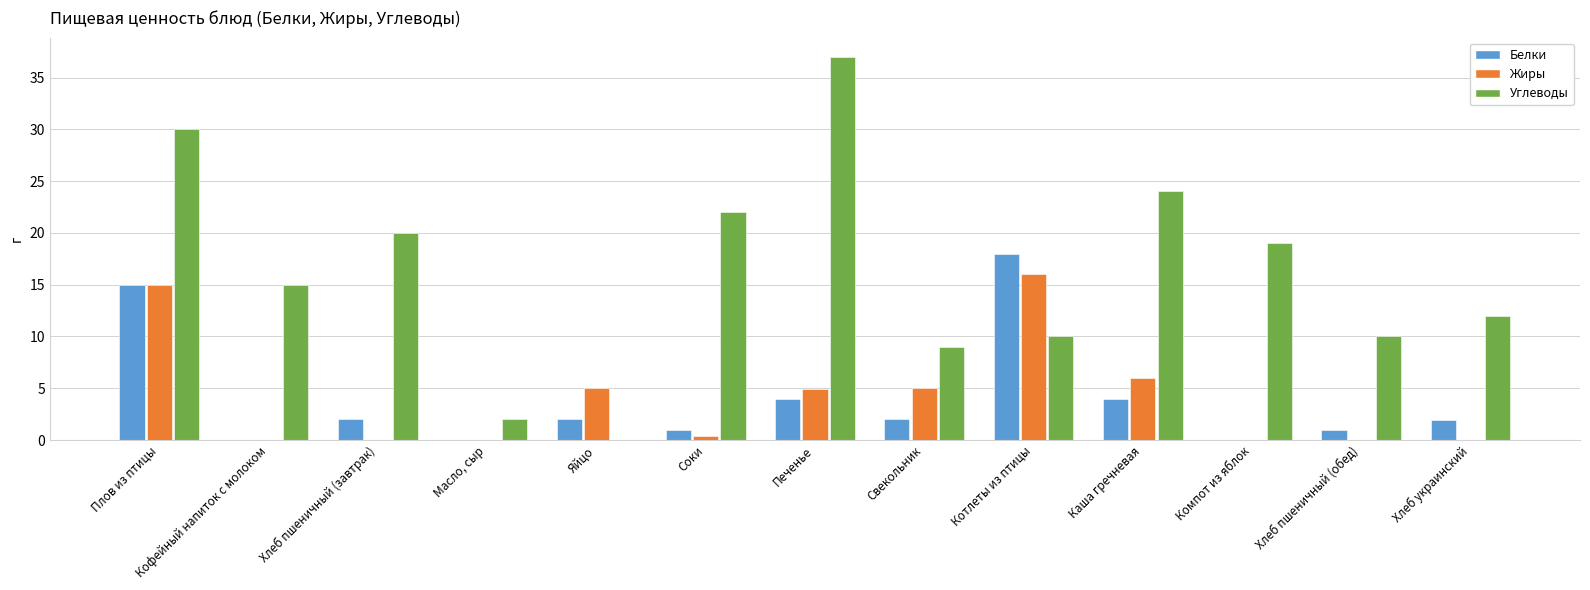

Read the Белки value at Каша гречневая.

4.0